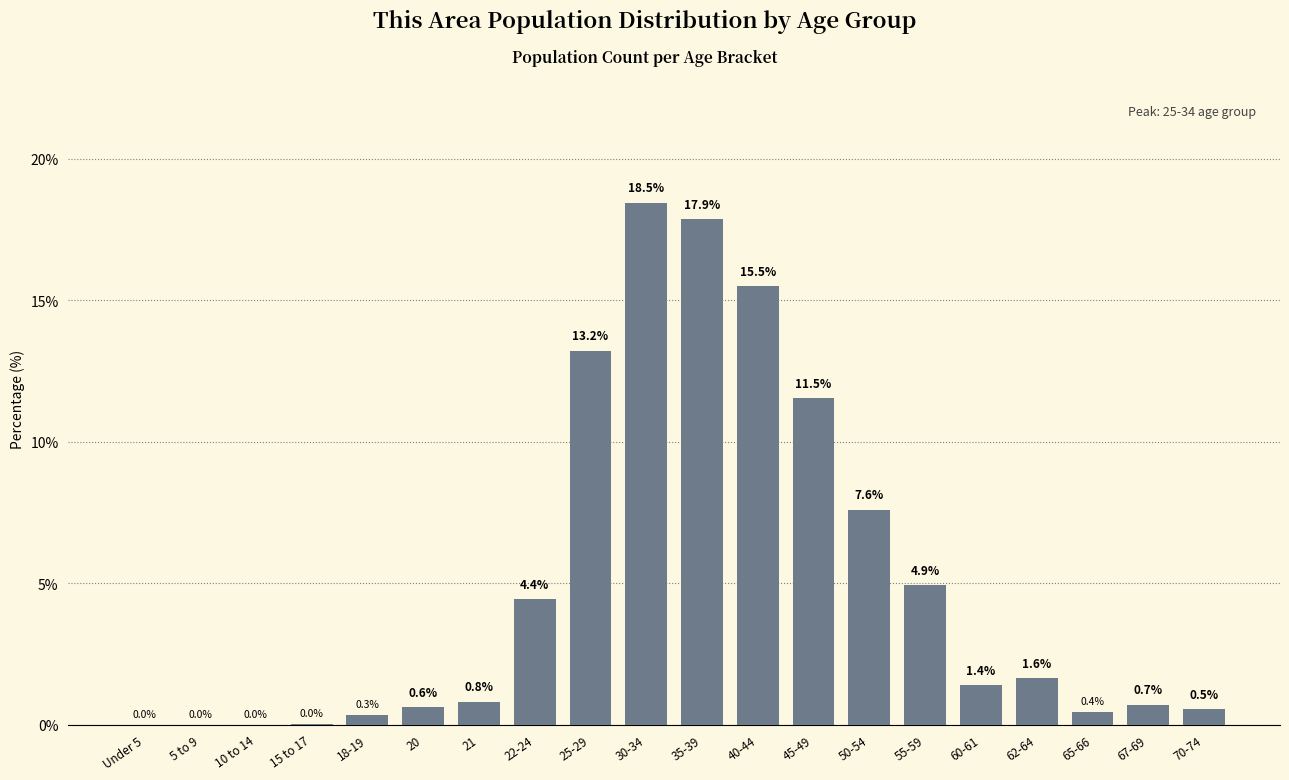

True or false: the data shows 13.2 at 25-29.

True